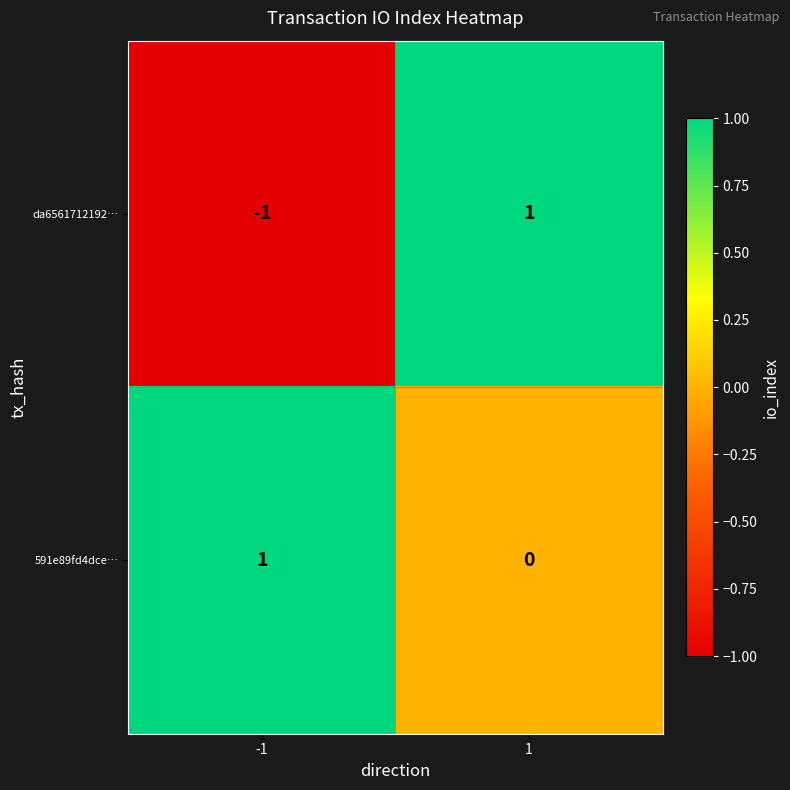

How many negative values does the da6561712192… series have?

1